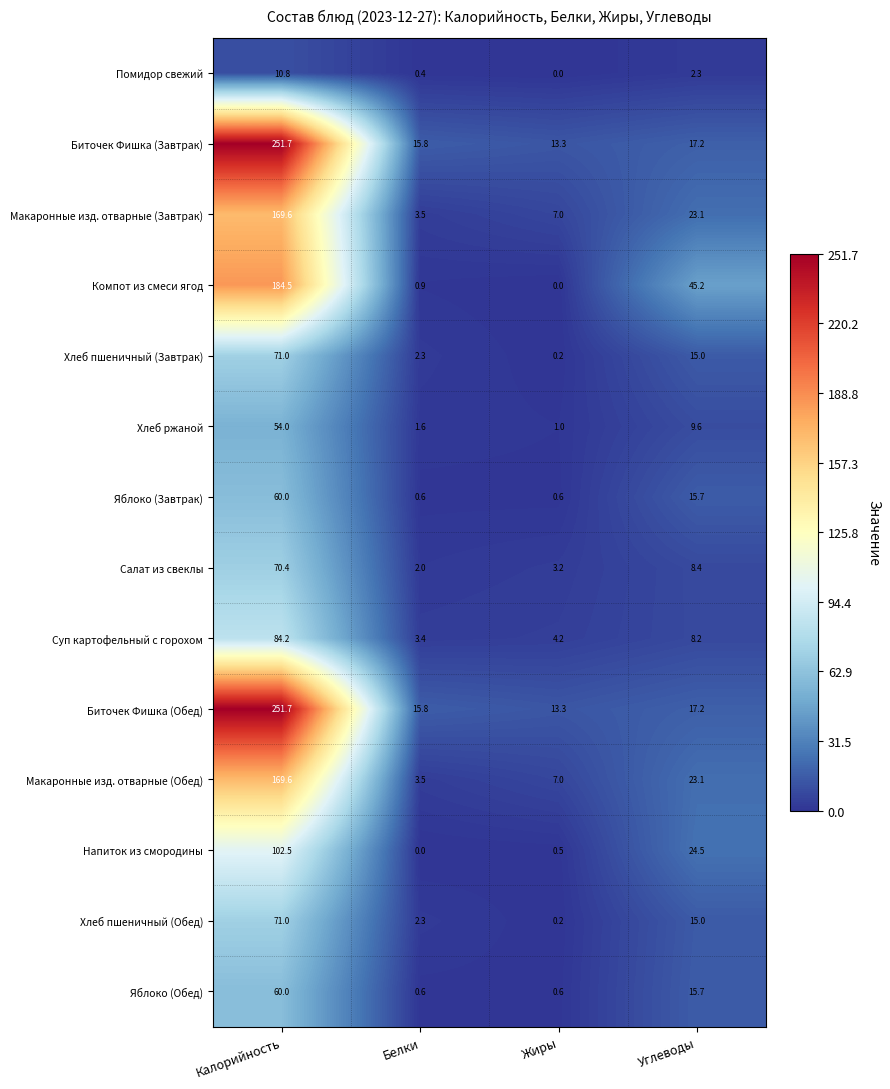

Is the value of Яблоко (Завтрак) at Жиры greater than the value of Биточек Фишка (Завтрак) at Углеводы?

No